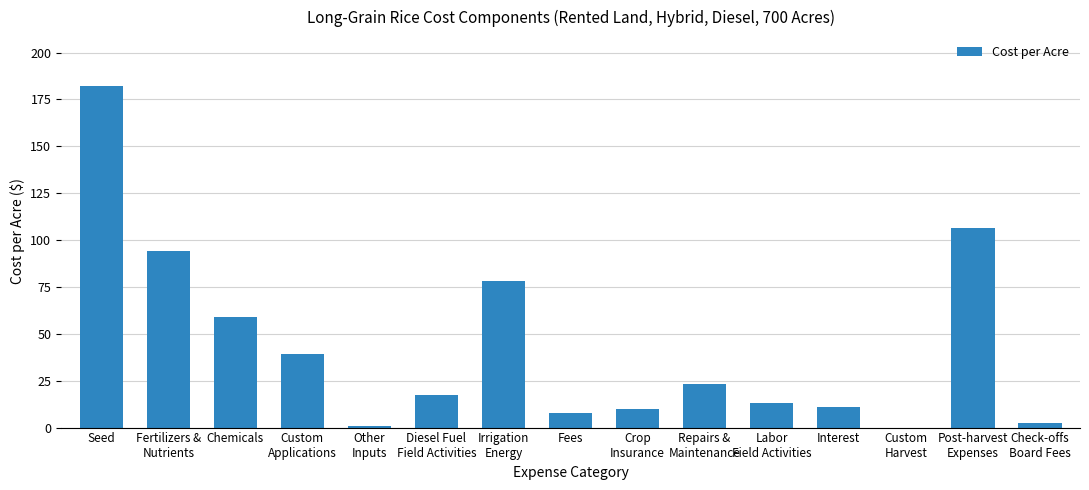

What is the sum of all values?

645.1